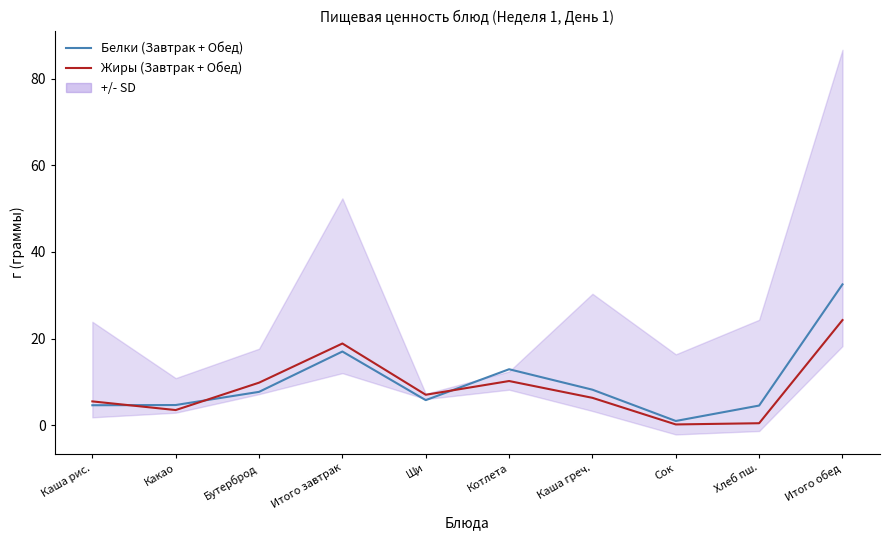

Which category has the lowest value in the Жиры (Завтрак + Обед) series?

Сок